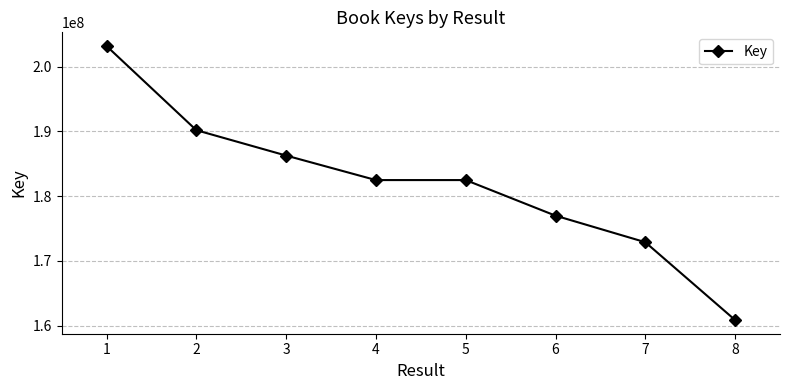

Does the chart have visible grid lines?

Yes